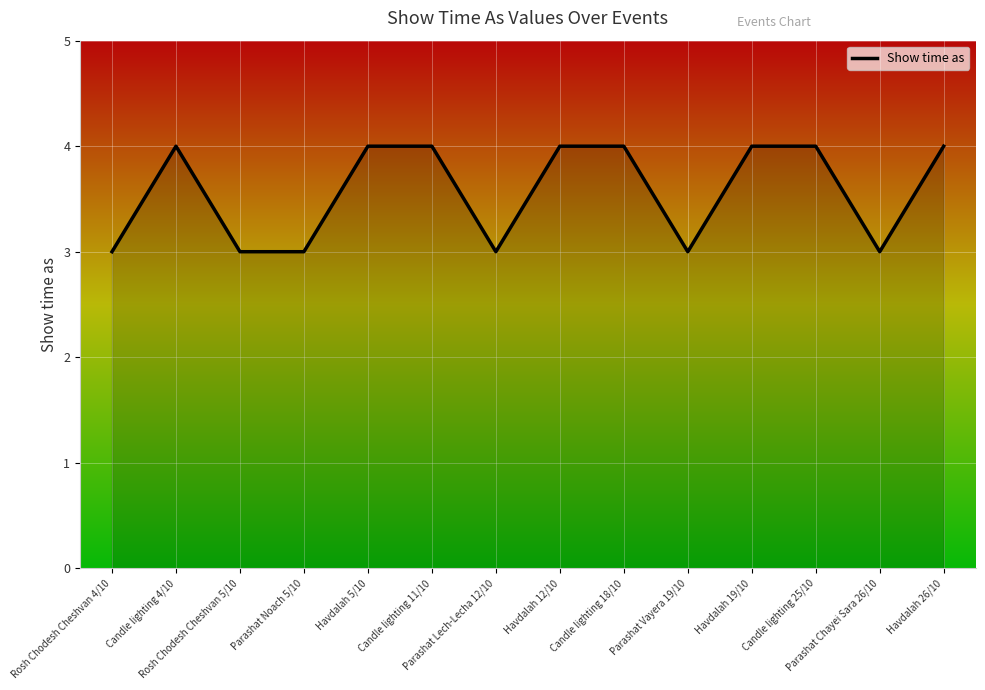

What is the difference between the second highest and second lowest values?

1